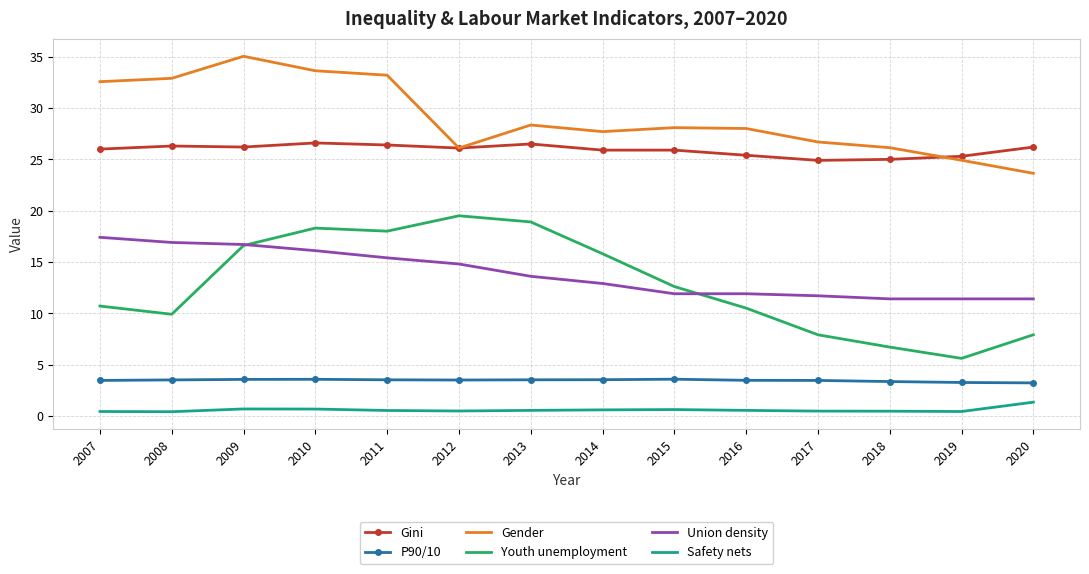

List the series in order of their peak value, highest first.

Gender, Gini, Youth unemployment, Union density, P90/10, Safety nets